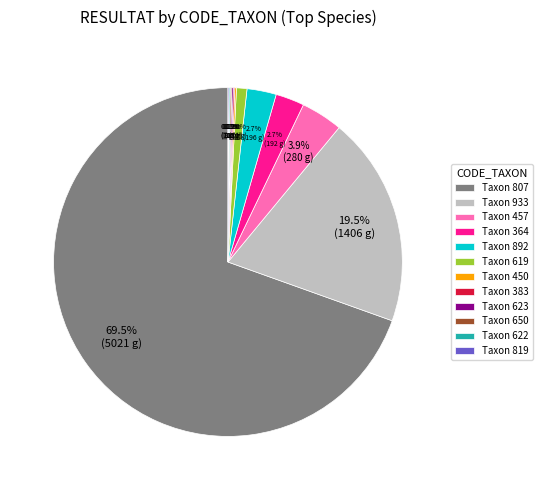

What is the ratio of the value at Taxon 933 to the value at Taxon 457?

5.0